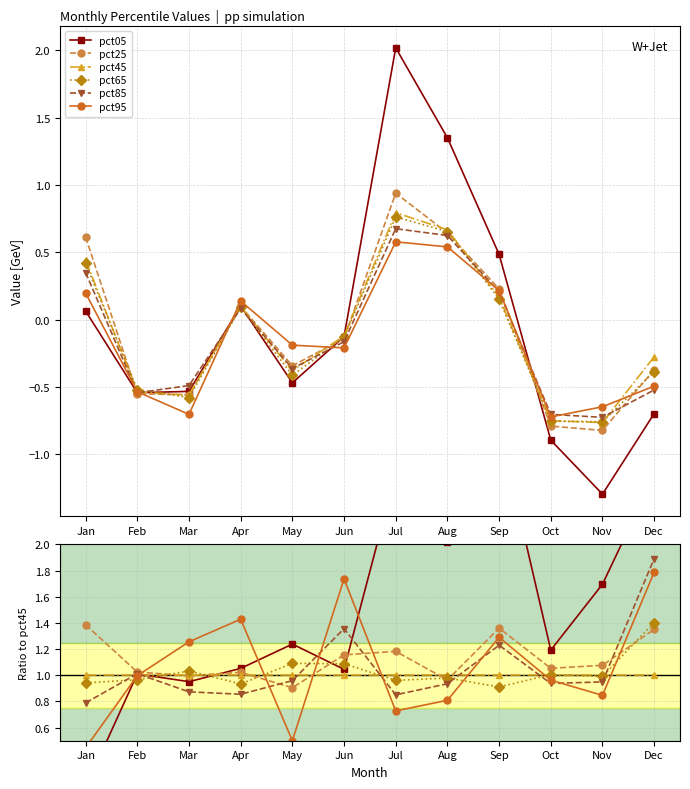

True or false: pct05 has a value of 0.1 at Jan.

True